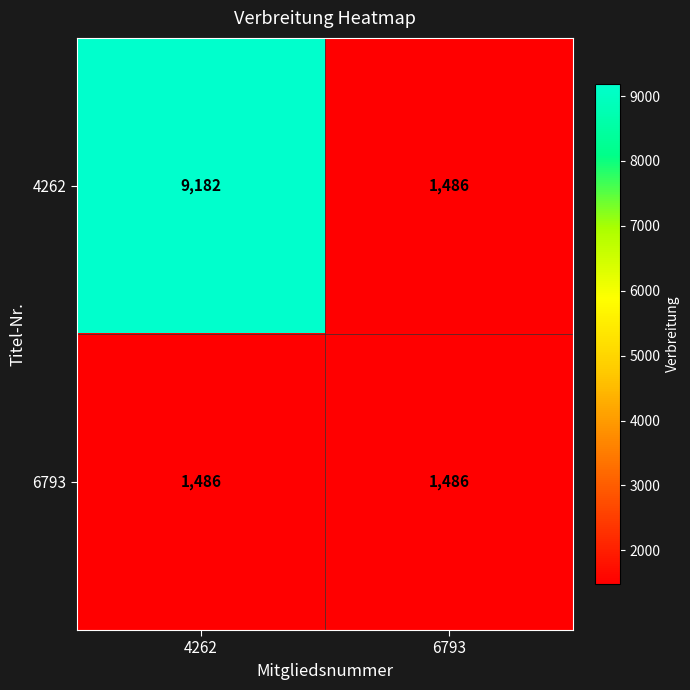

What is the greatest value displayed?

9182